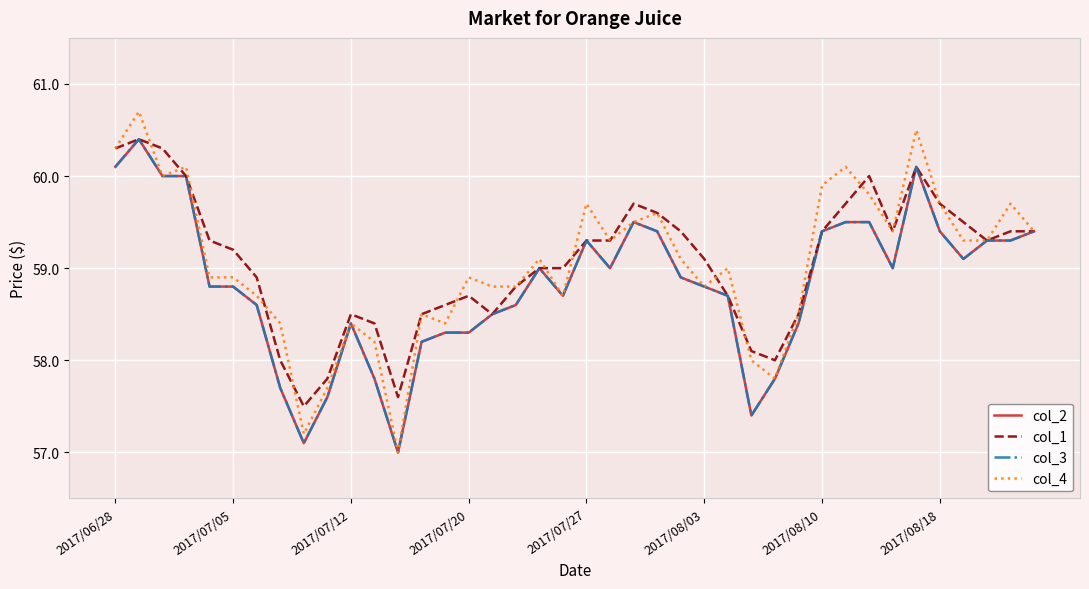

Does the chart display data point markers on the line(s)?

No